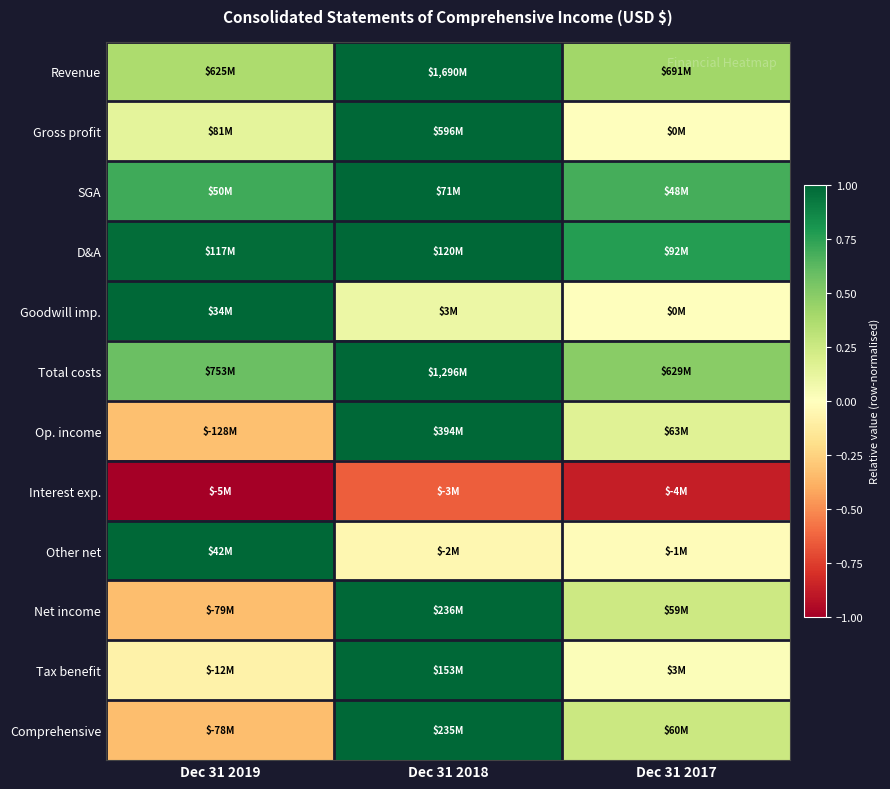

How many categories are shown in the chart?

3